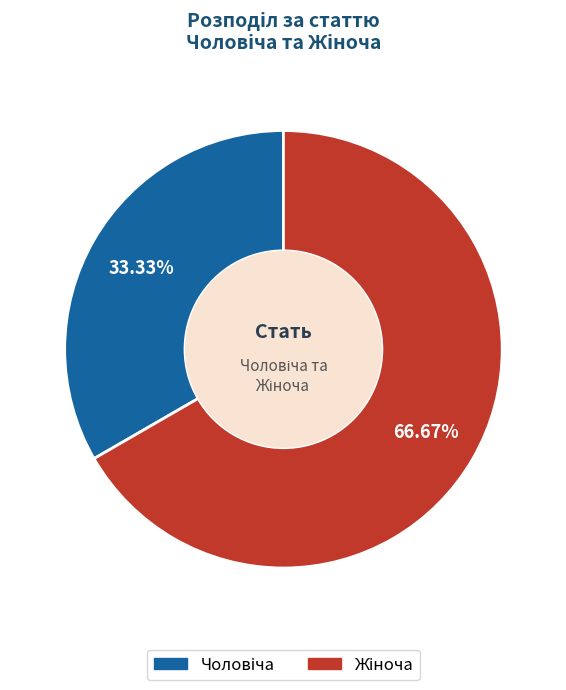

To the nearest percent, what is the average slice percentage?

50%